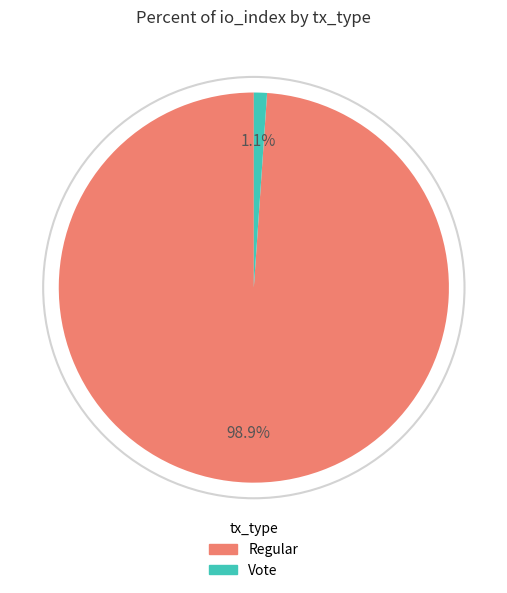

Does Vote account for over 50% of the chart?

No